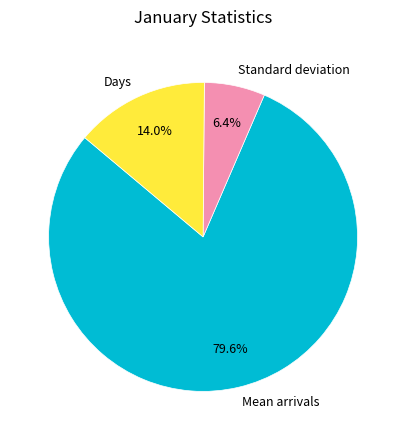

Between Mean arrivals and Days, which is larger?

Mean arrivals